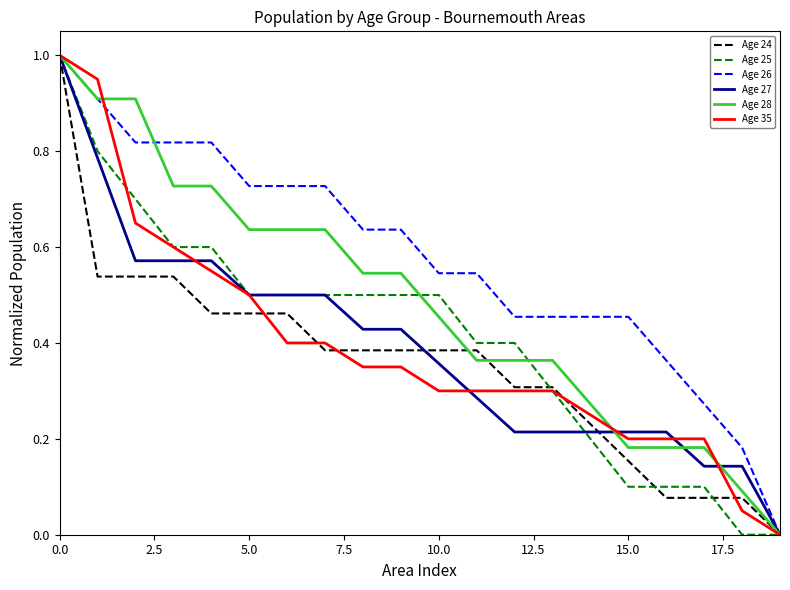

Which series has the largest total across all categories?

Age 26